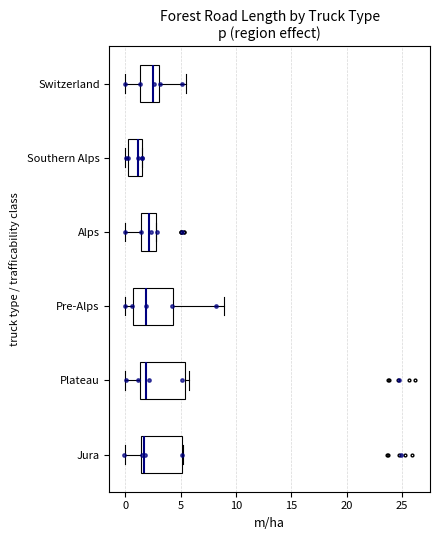

Reading bottom to top, read every box against the x-axis: the position of its median line, the range the box covers, and the ends of its whiskers. The values are not printed on the chart, so give them approximately, as read against the axis.

Jura: median 1.5 (just right of the box's left edge), box 1.5 to 5.0, whiskers 0.0 to 5.0
Plateau: median 2.0, box 1.5 to 5.5, whiskers 0.0 to 6.0
Pre-Alps: median 2.0, box 0.5 to 4.5, whiskers 0.0 to 9.0
Alps: median 2.0, box 1.5 to 3.0, whiskers 0.0 to 3.0
Southern Alps: median 1.0, box 0.0 to 1.5, whiskers 0.0 (just left of the box's left edge) to 1.5
Switzerland: median 2.5, box 1.5 to 3.0, whiskers 0.0 to 5.5